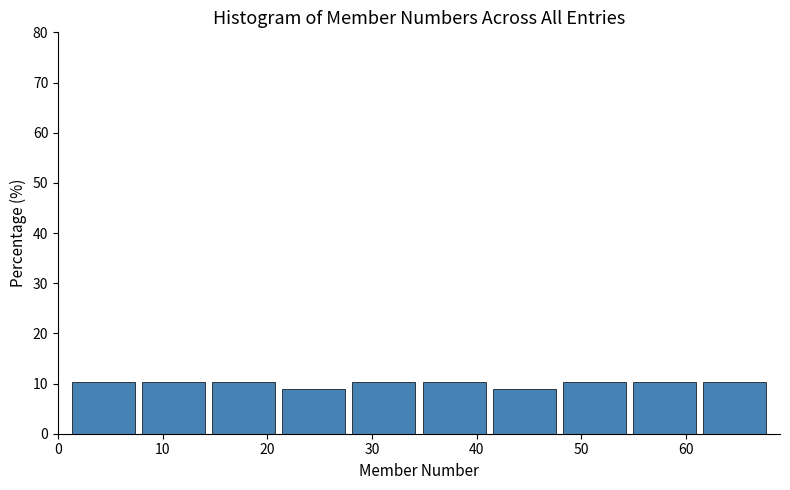

Reading left to right, transcribe this chart: for each bar, give the range it covers on the x-axis and its height. Neither the bar edges nor the heights are printed on the chart, so give them approximately, as read against the axes.

1.0 to 7.7: 10
7.7 to 14.4: 10
14.4 to 21.1: 10
21.1 to 27.8: 9
27.8 to 34.5: 10
34.5 to 41.2: 10
41.2 to 47.9: 9
47.9 to 54.6: 10
54.6 to 61.3: 10
61.3 to 68.0: 10